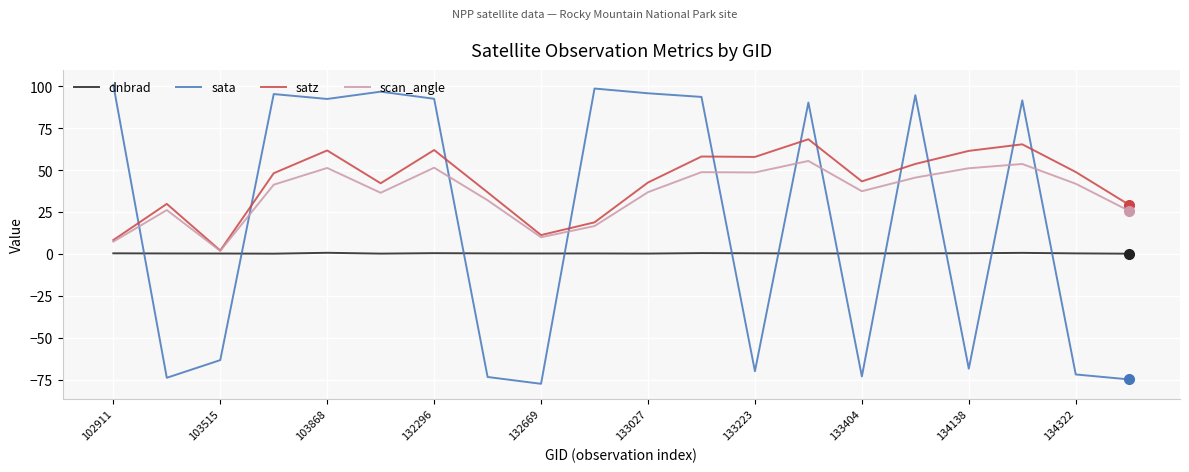

True or false: sata and scan_angle intersect in this chart.

True